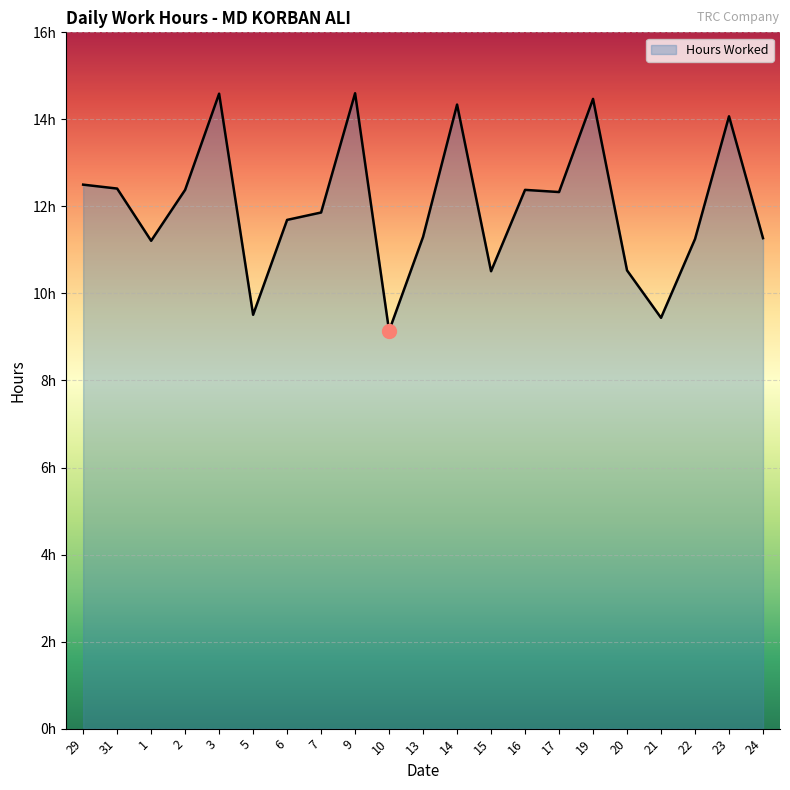

The chart shows a value of 18.8 at 15. True or false?

False